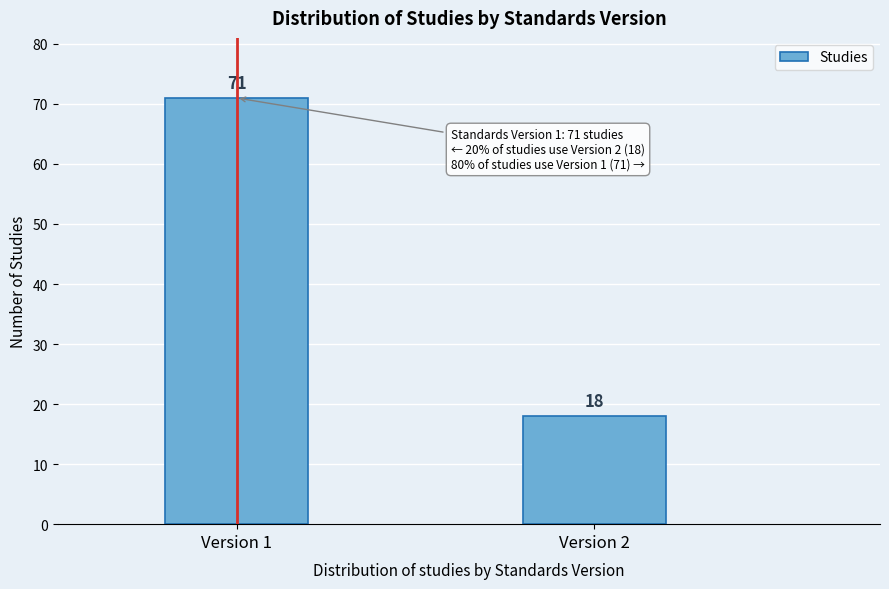

Reading left to right, list all the values displayed in this chart.

71	18